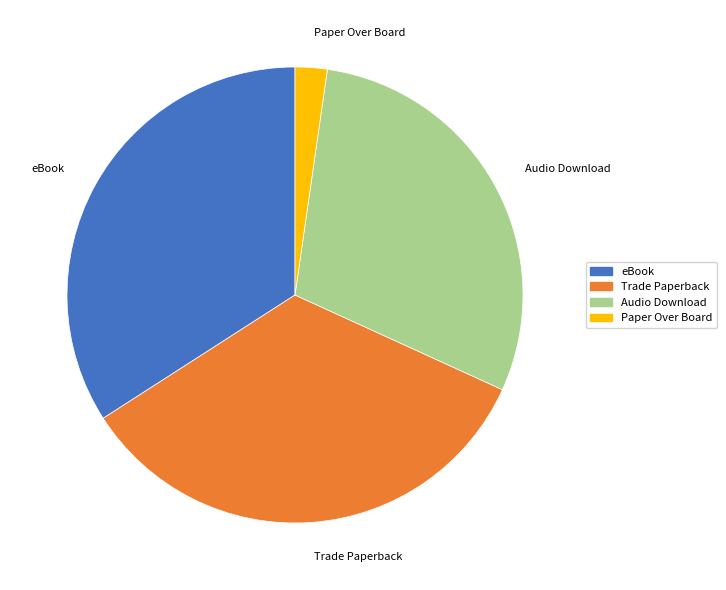

Do eBook and Trade Paperback together represent more than half of the pie?

Yes